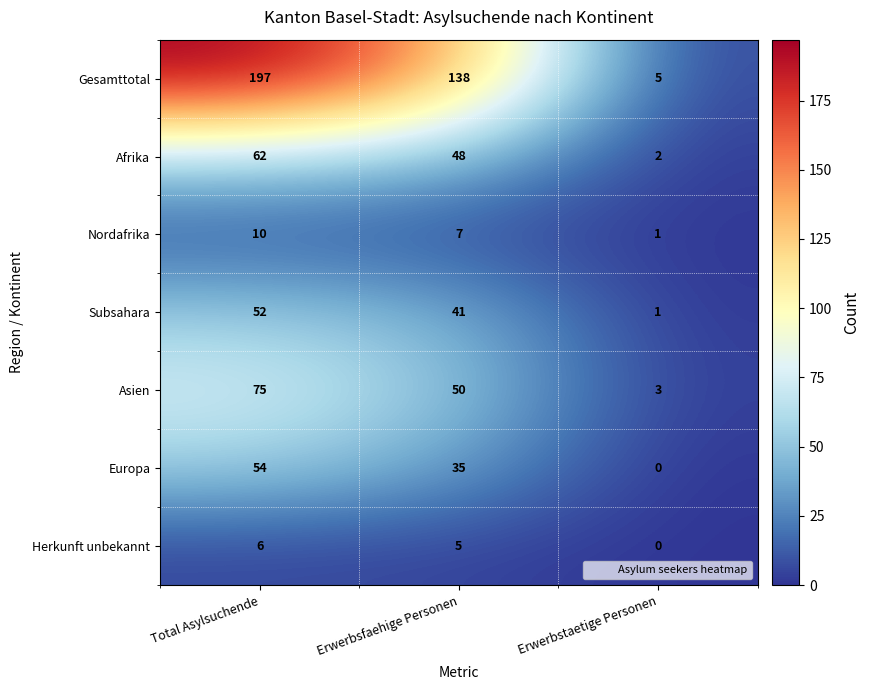

What is the average value of the Asien series?

43